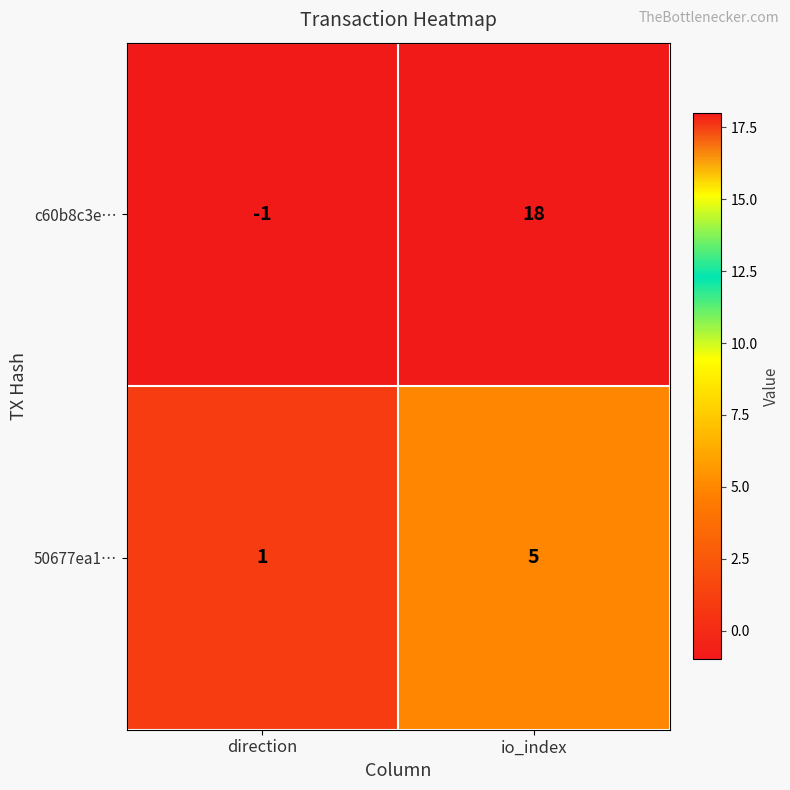

At which category is the sum across all series the highest?

io_index